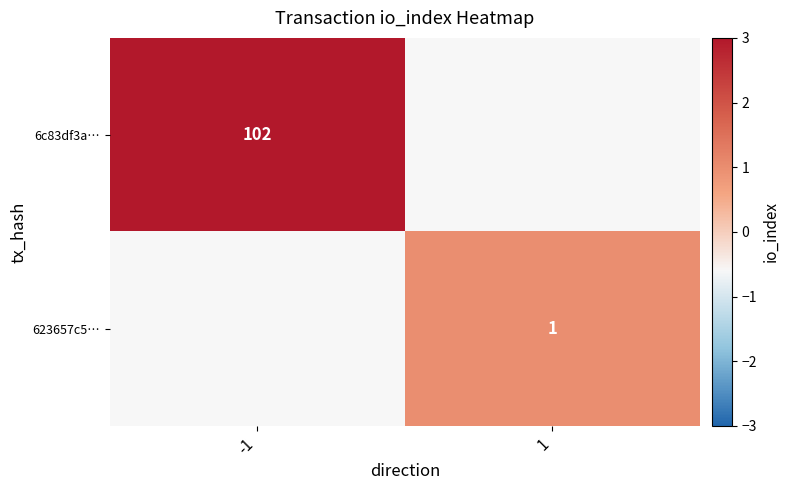

At how many categories does at least one series exceed 23?

1